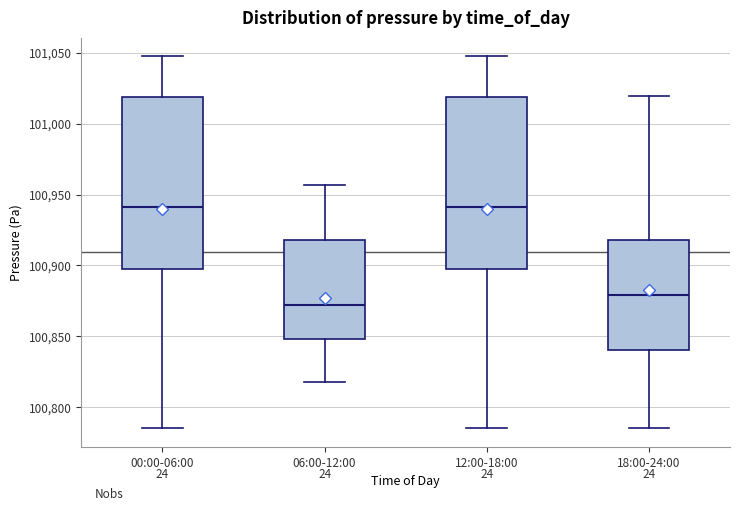

Reading left to right, transcribe this box plot: for each box, give where its median line is, the range the box spans, and where its two whiskers end, as read against the y-axis. The values are not printed on the chart, so give them approximately, as read against the axis.

00:00-06:00: median 100940, box 100895 to 101020, whiskers 100785 to 101050
06:00-12:00: median 100870, box 100850 to 100920, whiskers 100820 to 100955
12:00-18:00: median 100940, box 100895 to 101020, whiskers 100785 to 101050
18:00-24:00: median 100880, box 100840 to 100920, whiskers 100785 to 101020